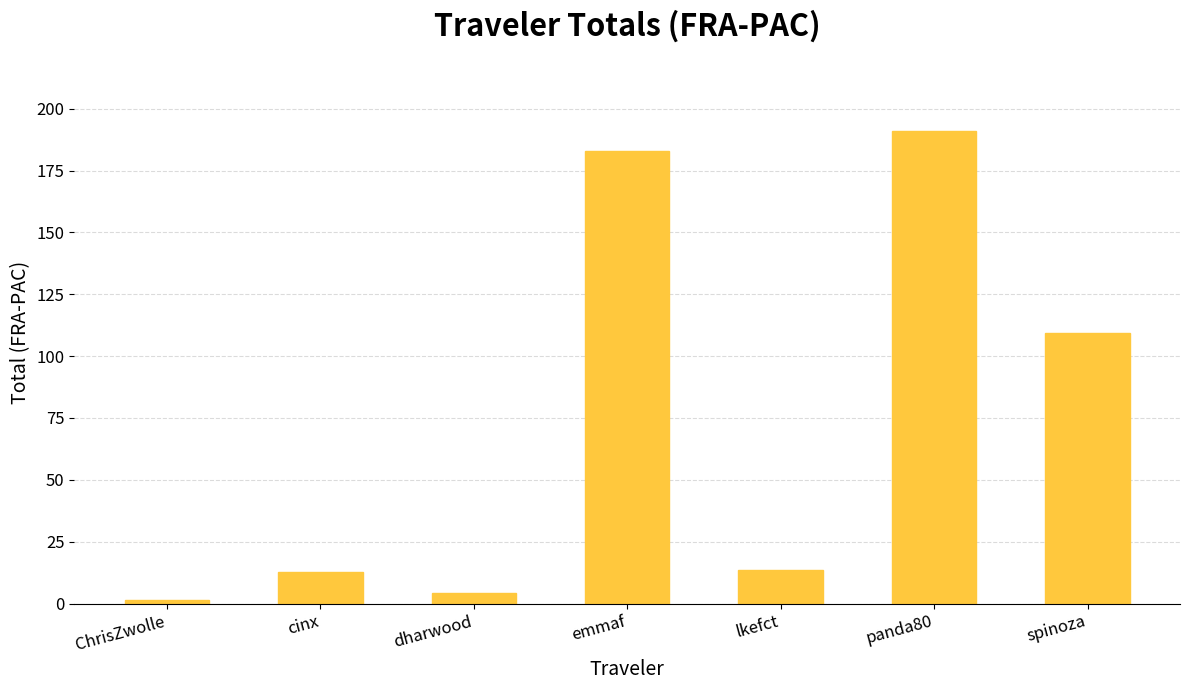

Is it true that the value at dharwood is 4.3?

True